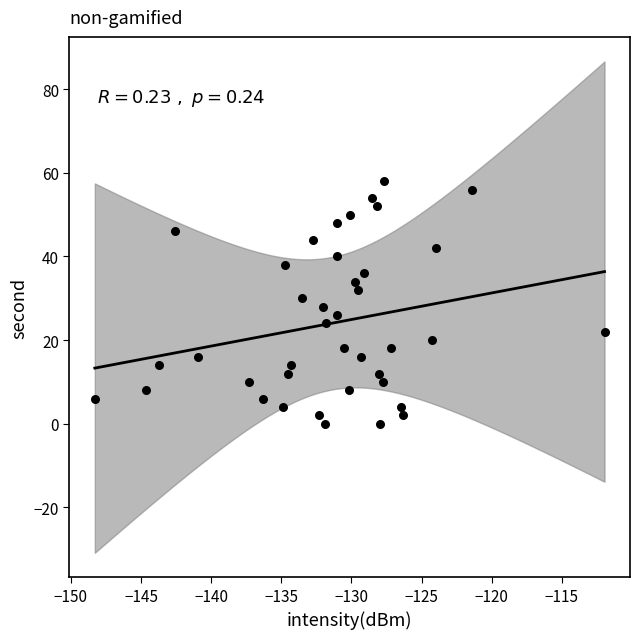

What is the range of Y values (max minus min)?

58